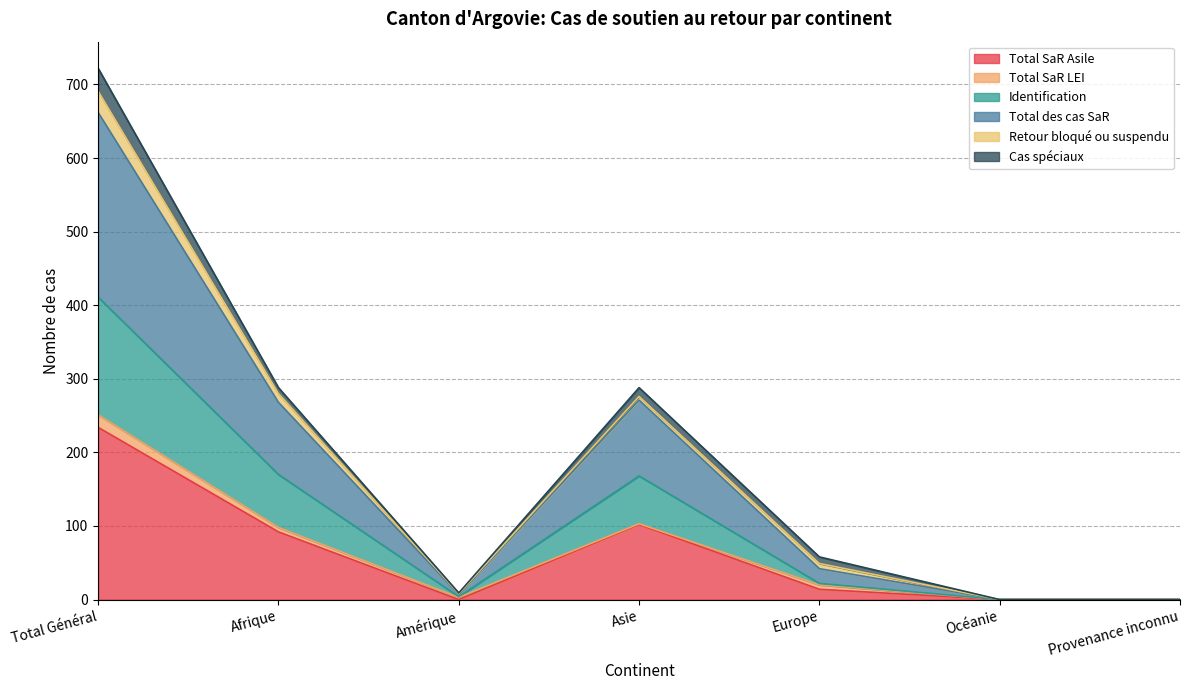

What are all the series names shown in the legend?

Total SaR Asile, Total SaR LEI, Identification, Total des cas SaR, Retour bloqué ou suspendu, Cas spéciaux